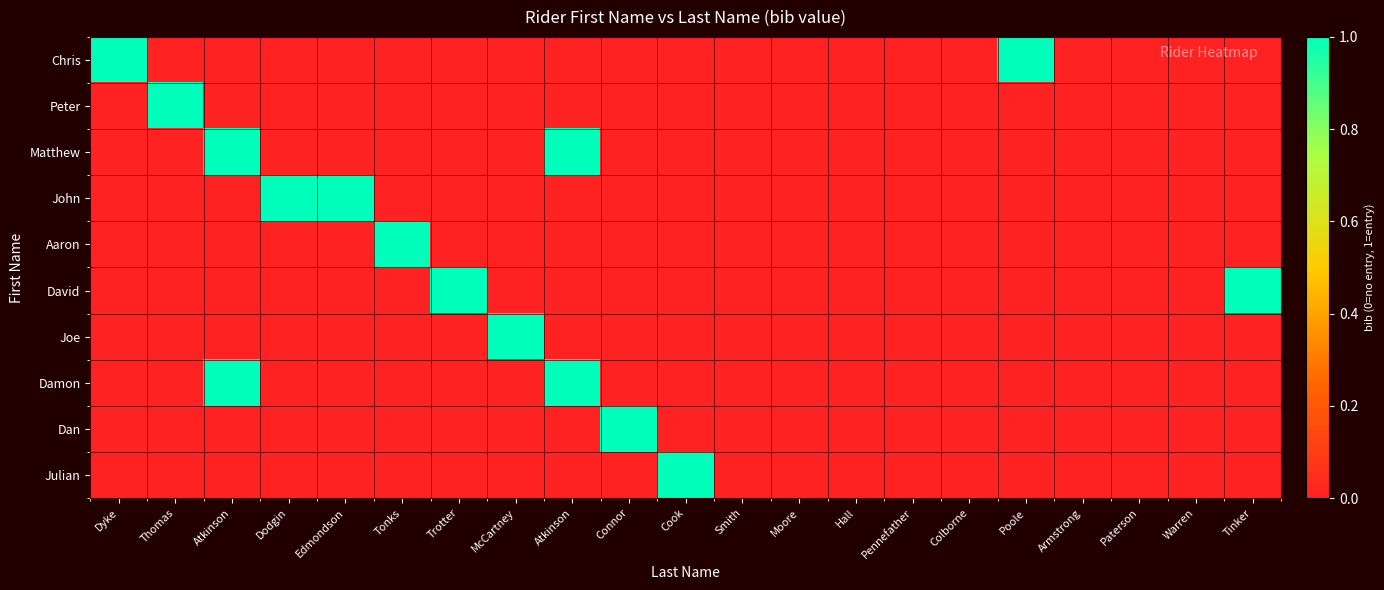

Rank the series by their maximum value, from lowest to highest.

Chris, Peter, Matthew, John, Aaron, David, Joe, Damon, Dan, Julian